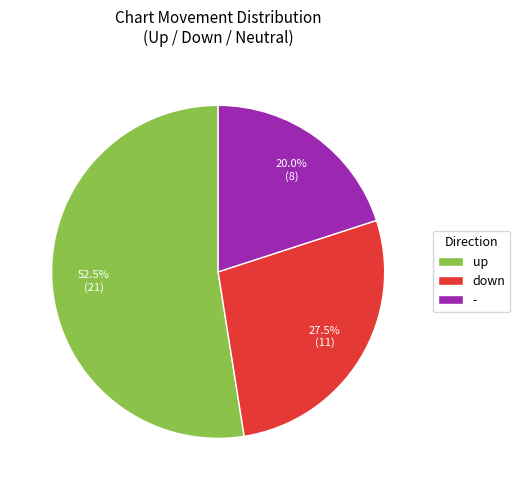

What is the total percentage of up and down?

80.0%